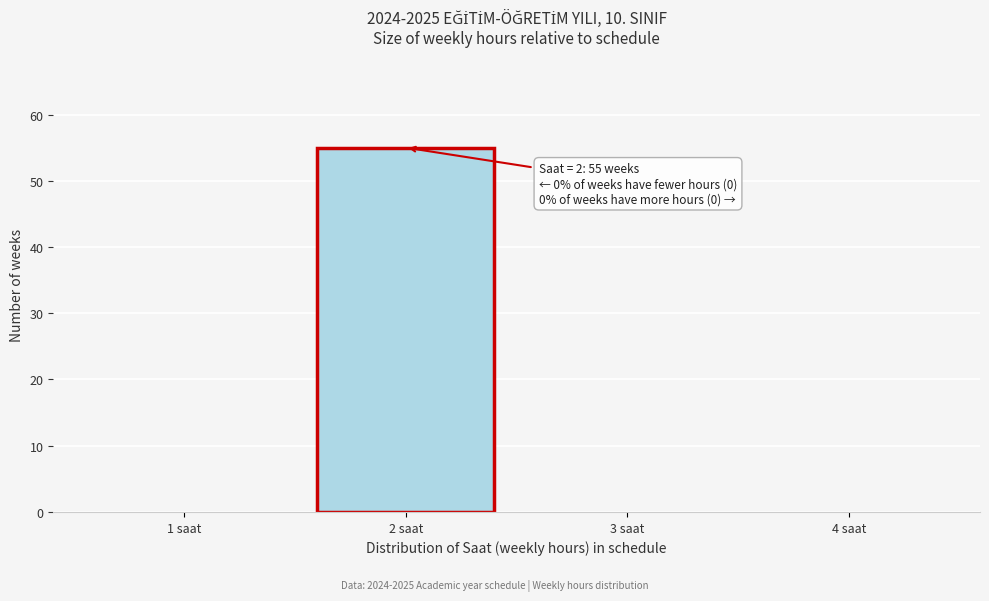

Reading left to right, what are all the values shown in this chart?

1 saat=0	2 saat=55	3 saat=0	4 saat=0